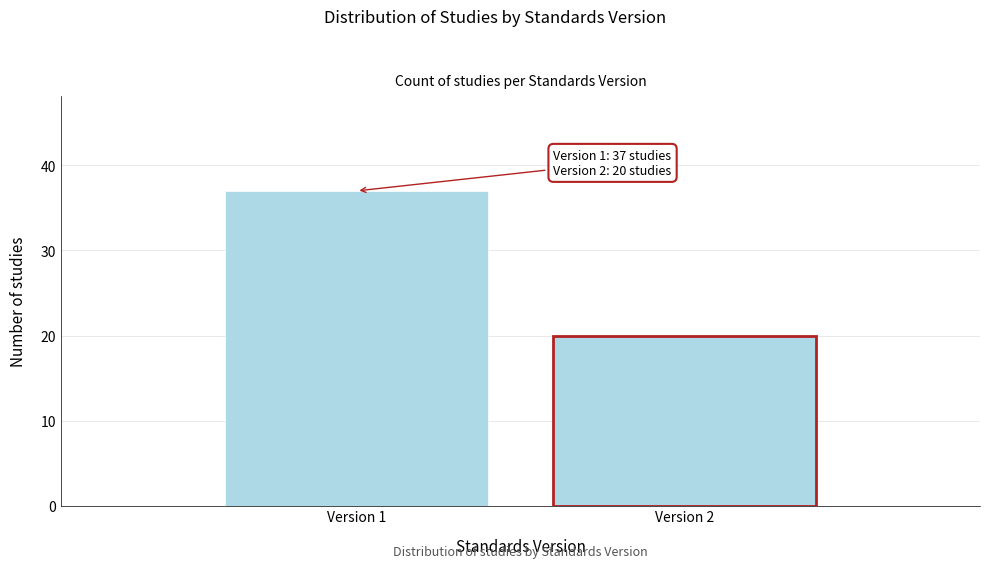

Reading right to left, what are all the values shown in this chart?

Version 2=20	Version 1=37